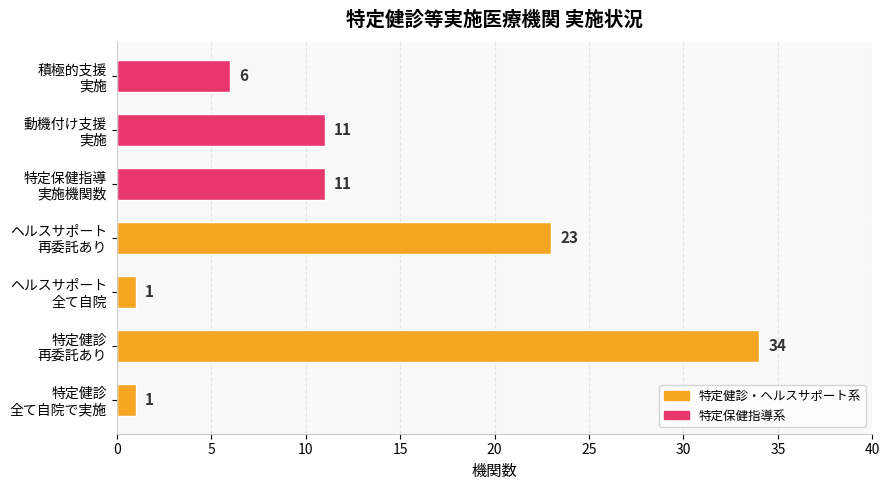

Count the values in the range 1 to 23.

6